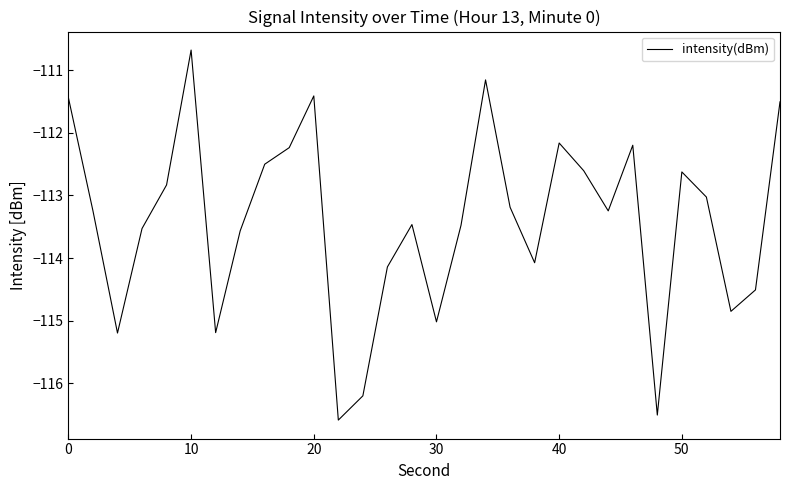

What is the maximum value shown in the chart?

-110.7